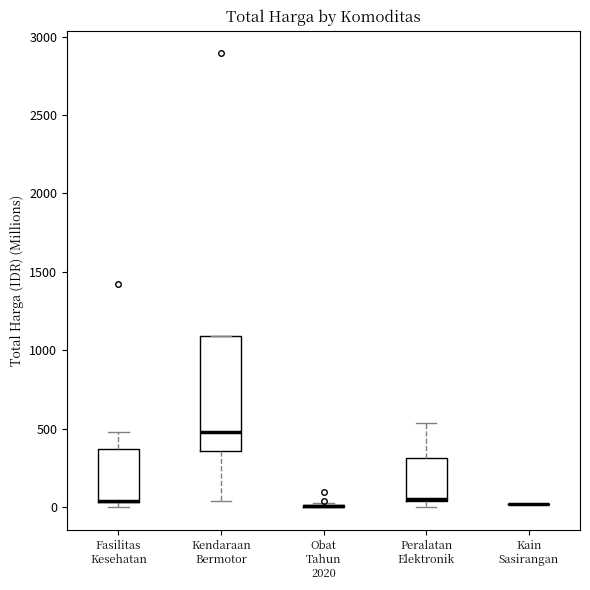

Reading left to right, read every box against the y-axis: the position of its median line, the range the box covers, and the ends of its whiskers. The values are not printed on the chart, so give them approximately, as read against the axis.

Fasilitas Kesehatan: median 50 (drawn on the box's lower edge), box 50 to 350, whiskers 0 to 500
Kendaraan Bermotor: median 500, box 350 to 1100, whiskers 50 to 1100
Obat Tahun 2020: box collapsed to a line at 0, whiskers 0 to 50
Peralatan Elektronik: median 50, box 50 to 300, whiskers 0 to 550
Kain Sasirangan: box collapsed to a line at 0, whiskers 0 to 0